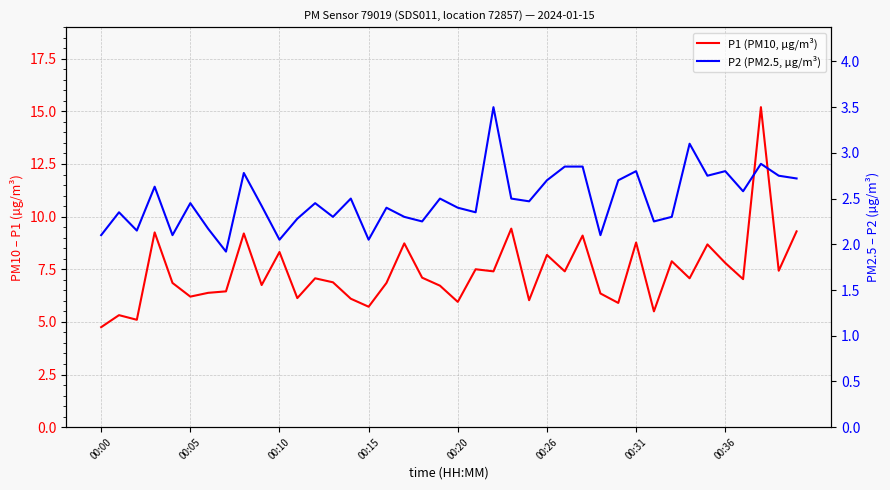

At 00:05, list the series in order from largest to smallest.

P1 (PM10, µg/m³), P2 (PM2.5, µg/m³)